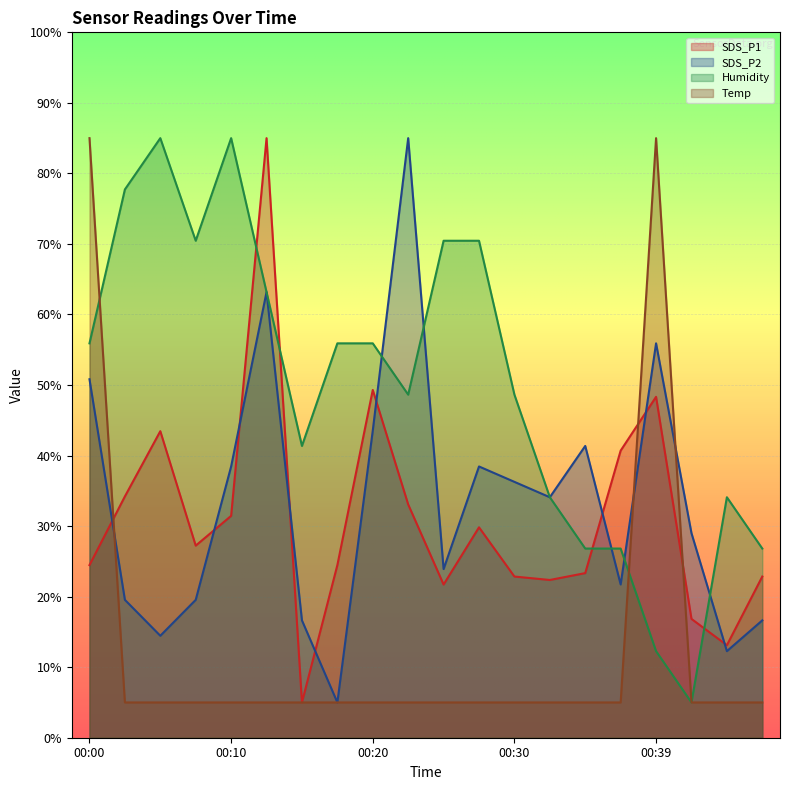

After their last crossing, which series has the higher values: Temp or SDS_P2?

SDS_P2